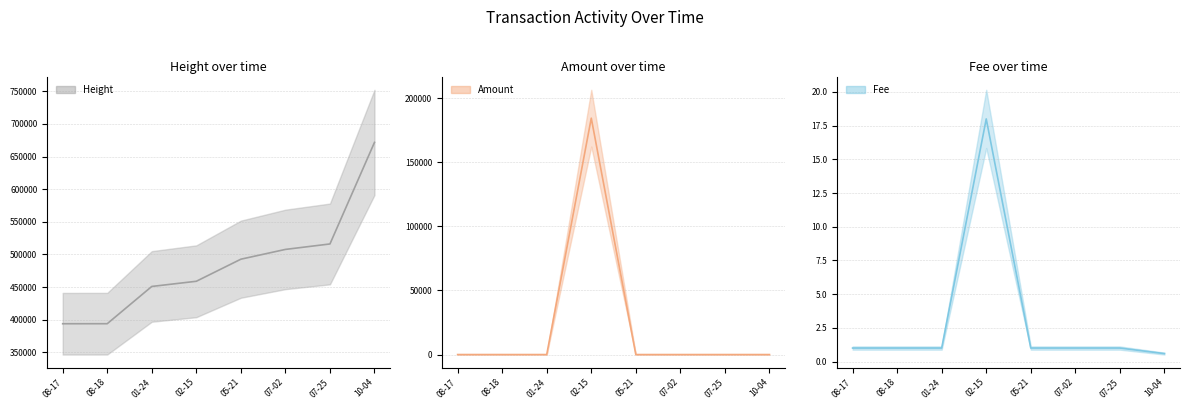

What position from the right is 08-18?

7